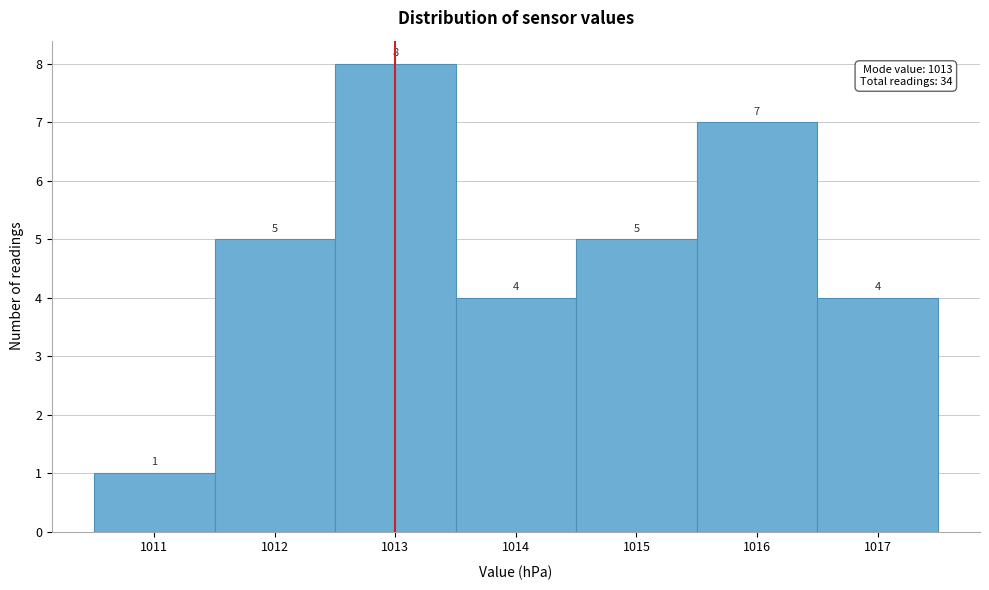

How tall is the bar that spans 1012.5 to 1013.5 on the x-axis?

8